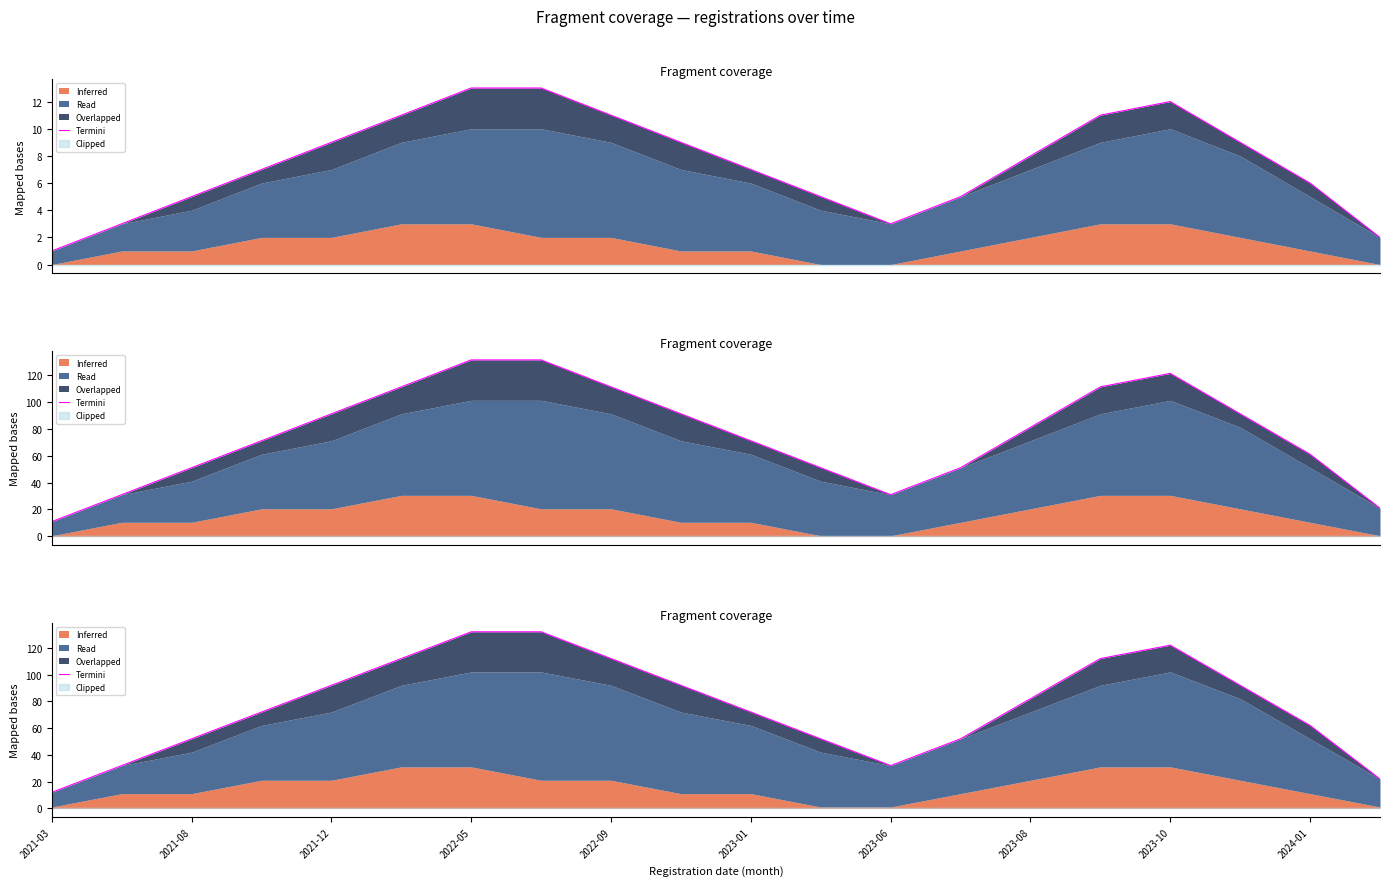

What position from the left is 19?

20